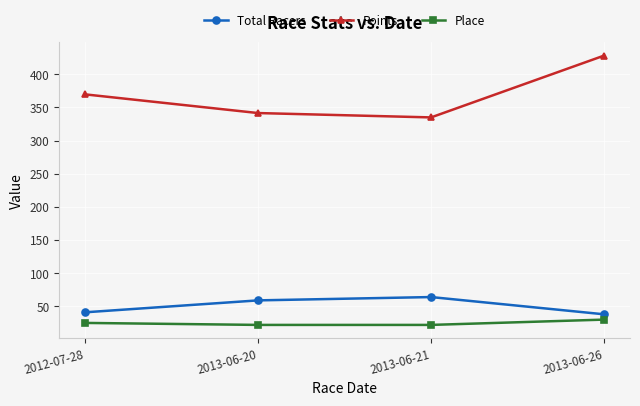

Rank the series at 2013-06-26 from lowest to highest value.

Place, Total Racers, Points